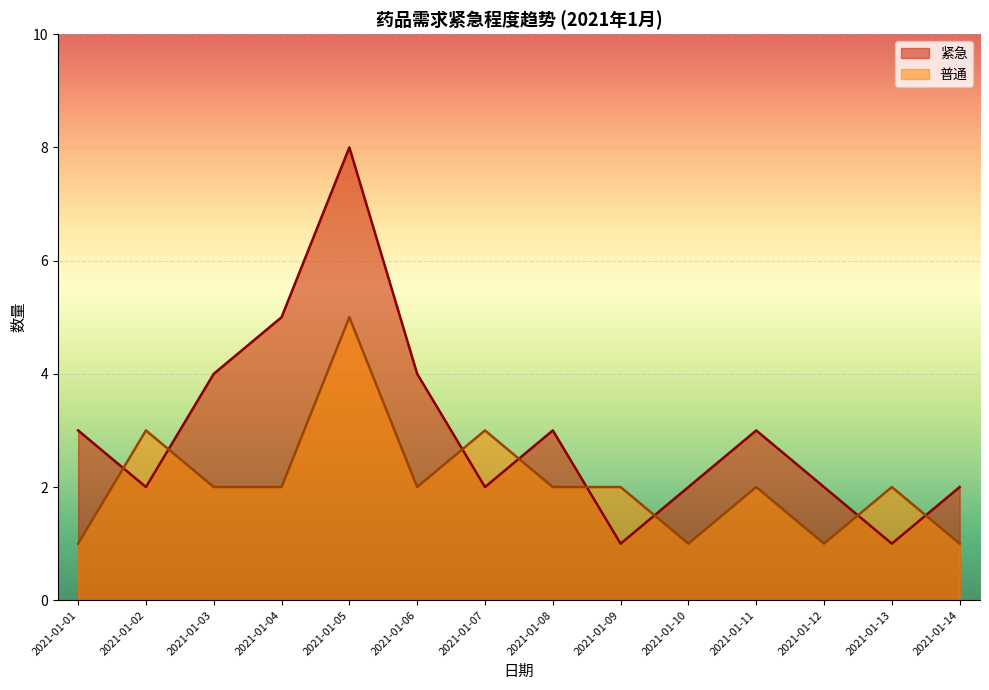

The 普通 series shows 4 at 2021-01-01. True or false?

False